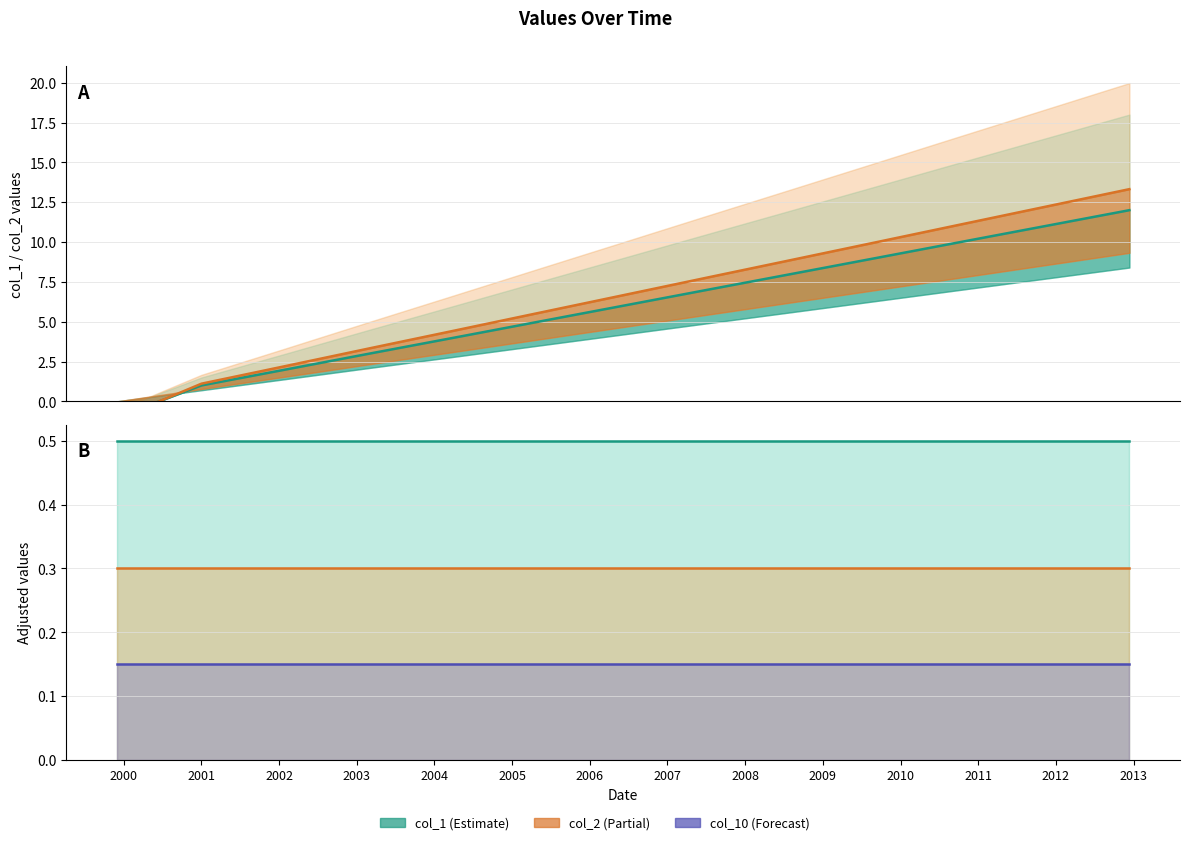

Does the chart have visible grid lines?

Yes